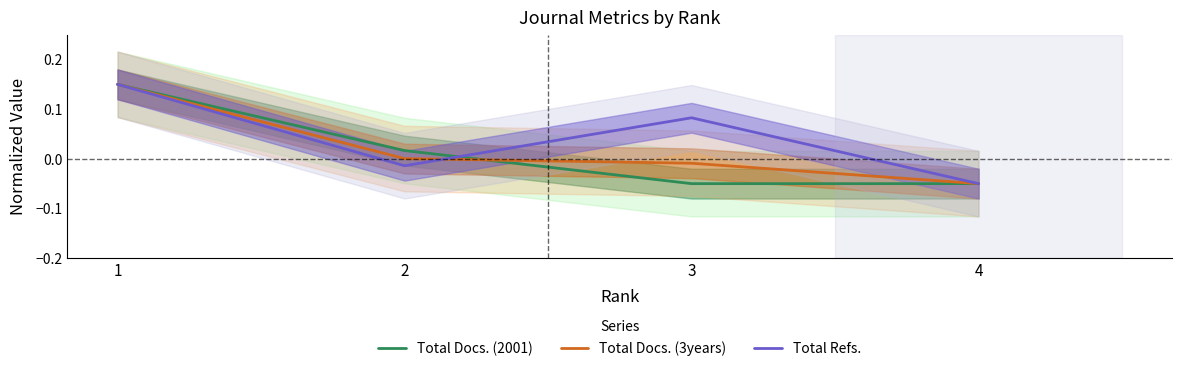

Reading left to right, what are all the values shown in this chart?

Total Docs. (2001): 1=0.2	2=0.0	3=-0.1	4=-0.1
Total Docs. (3years): 1=0.2	2=0.0	3=-0.0	4=-0.1
Total Refs.: 1=0.2	2=-0.0	3=0.1	4=-0.1